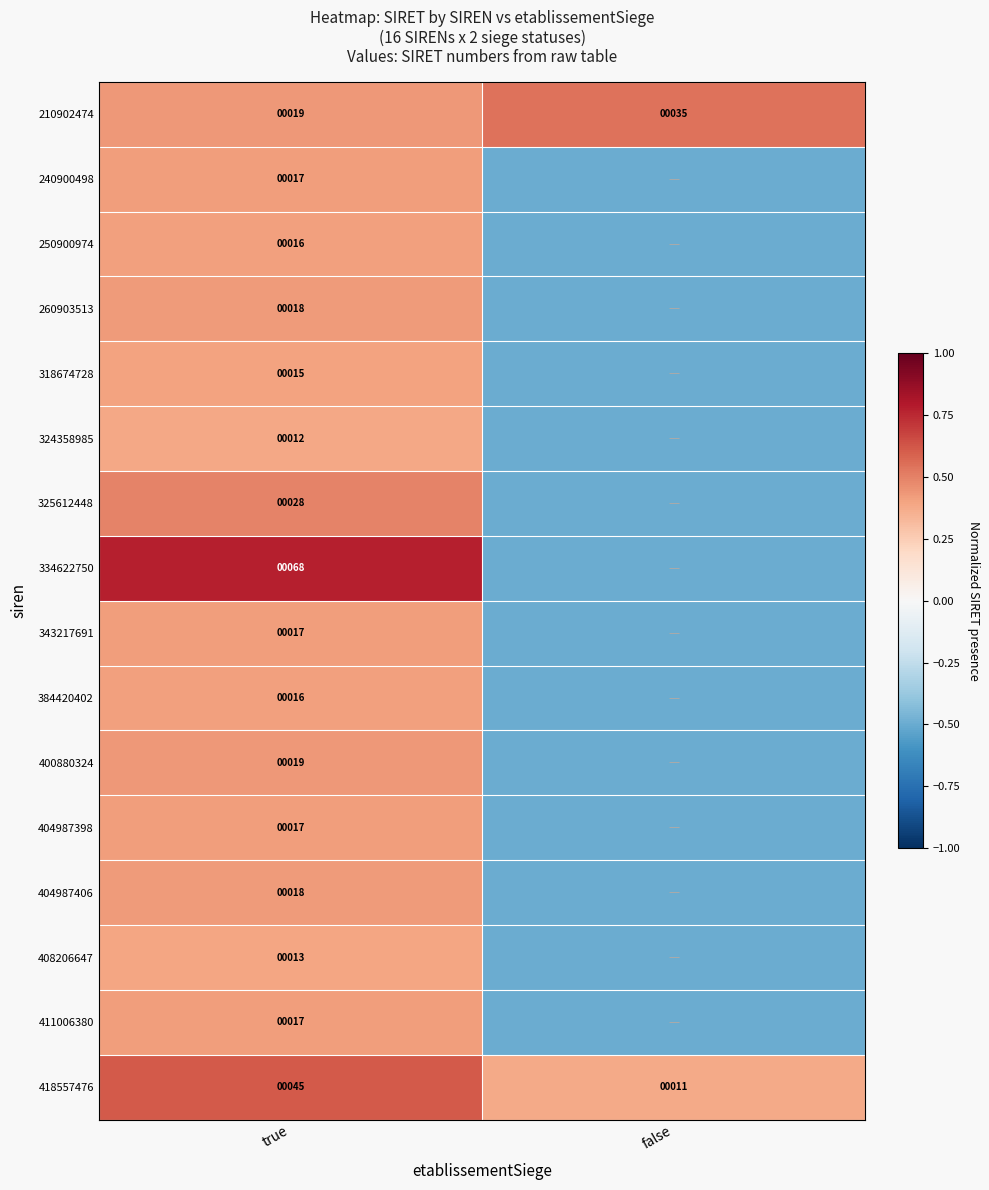

What is the total value across all series at true?

355.0